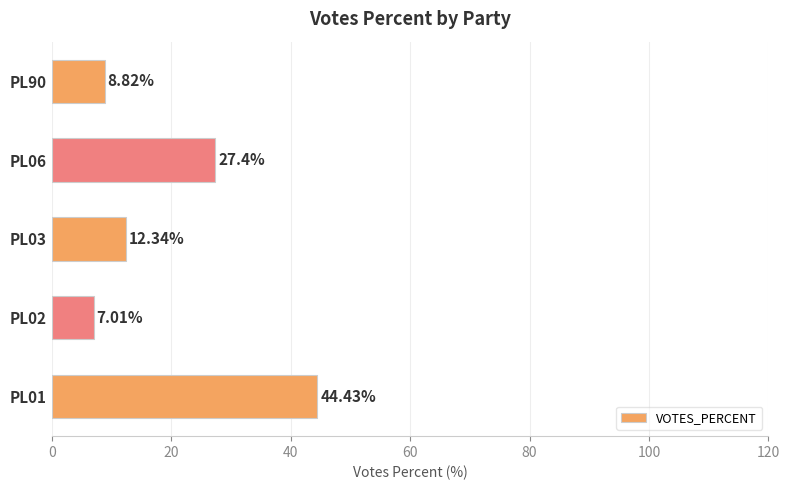

Between PL02 and PL06, which is larger?

PL06